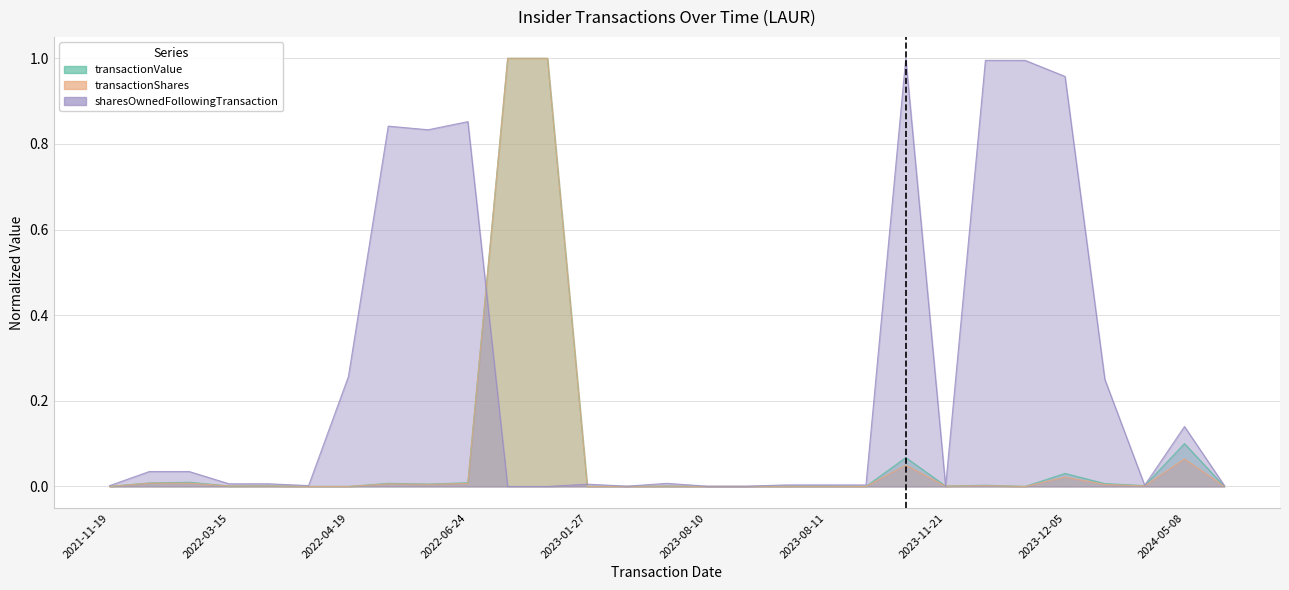

After their last crossing, which series has the higher values: sharesOwnedFollowingTransaction or transactionShares?

sharesOwnedFollowingTransaction